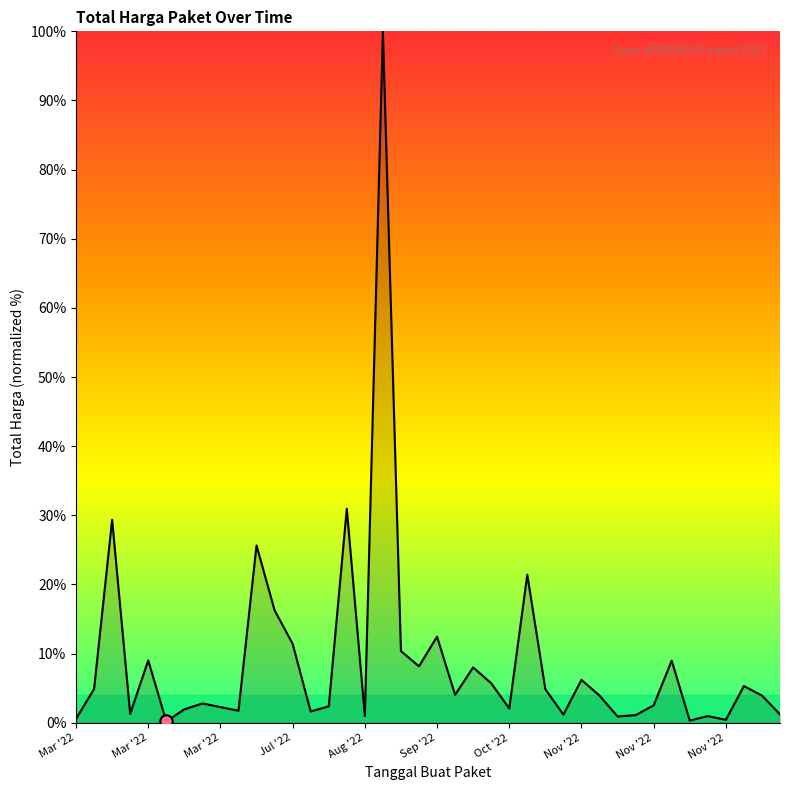

What is the maximum value shown in the chart?

100.0